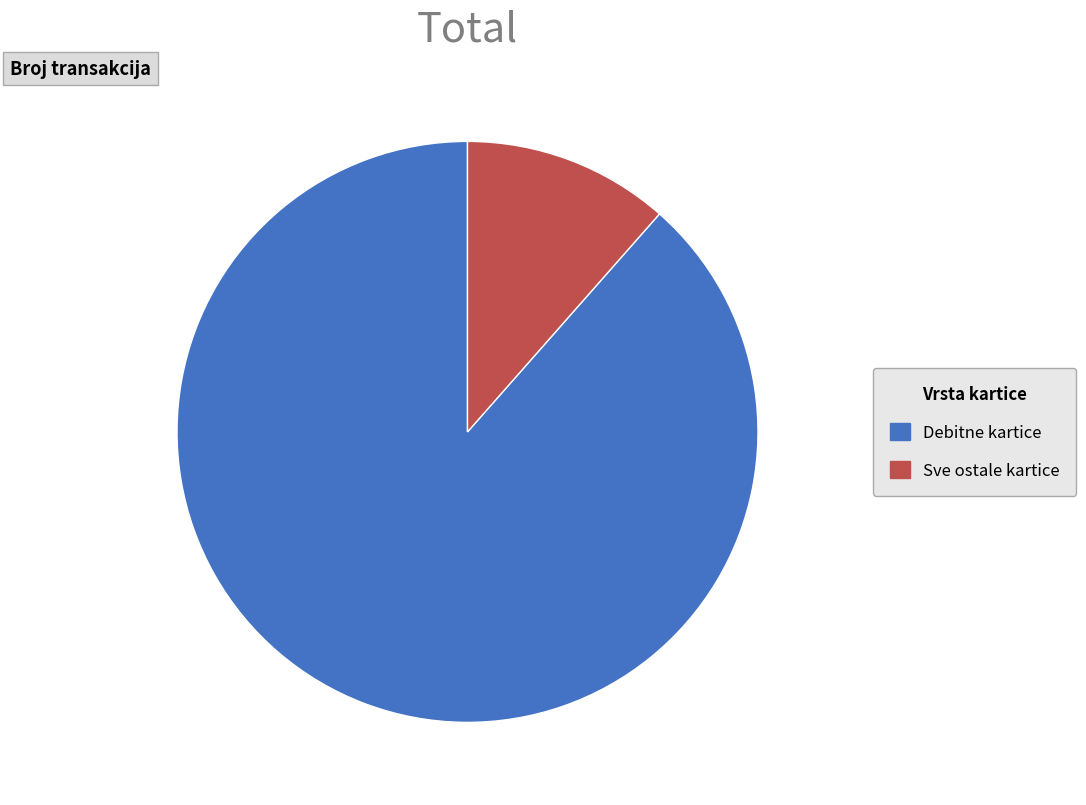

Is the sum of Debitne kartice and Sve ostale kartice greater than half?

Yes